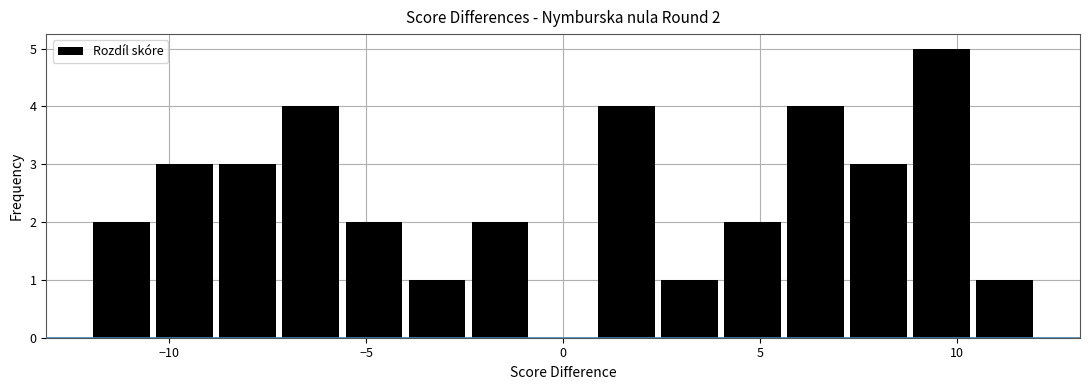

Read against the x-axis, roughly where is the centre of the tallest bar?

9.5